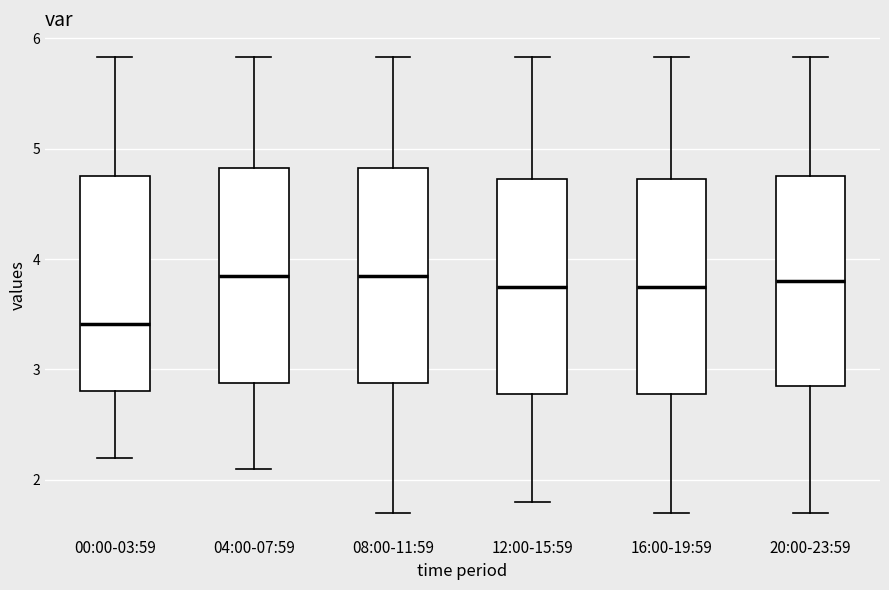

Reading left to right, read every box against the y-axis: the position of its median line, the range the box covers, and the ends of its whiskers. The values are not printed on the chart, so give them approximately, as read against the axis.

00:00-03:59: median 3.4, box 2.8 to 4.8, whiskers 2.2 to 5.8
04:00-07:59: median 3.9, box 2.9 to 4.8, whiskers 2.1 to 5.8
08:00-11:59: median 3.9, box 2.9 to 4.8, whiskers 1.7 to 5.8
12:00-15:59: median 3.8, box 2.8 to 4.7, whiskers 1.8 to 5.8
16:00-19:59: median 3.8, box 2.8 to 4.7, whiskers 1.7 to 5.8
20:00-23:59: median 3.8, box 2.9 to 4.8, whiskers 1.7 to 5.8